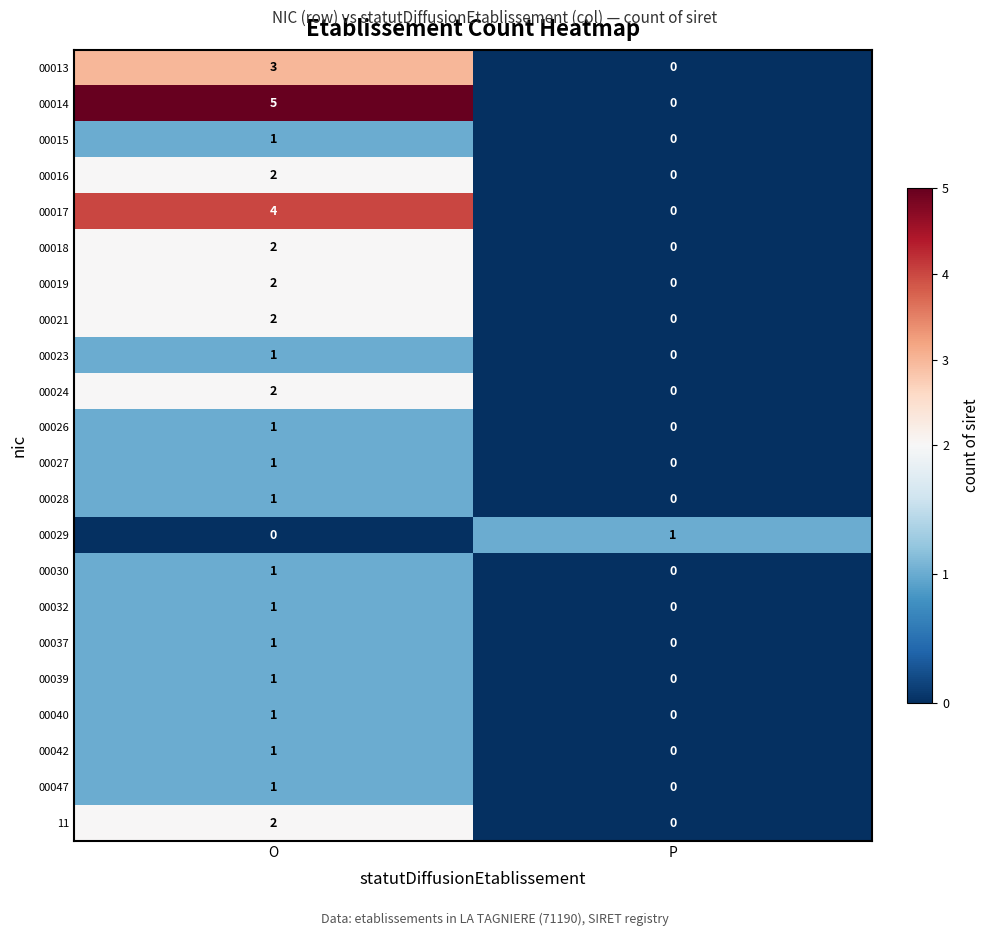

True or false: 00018 has a value of -1 at P.

False